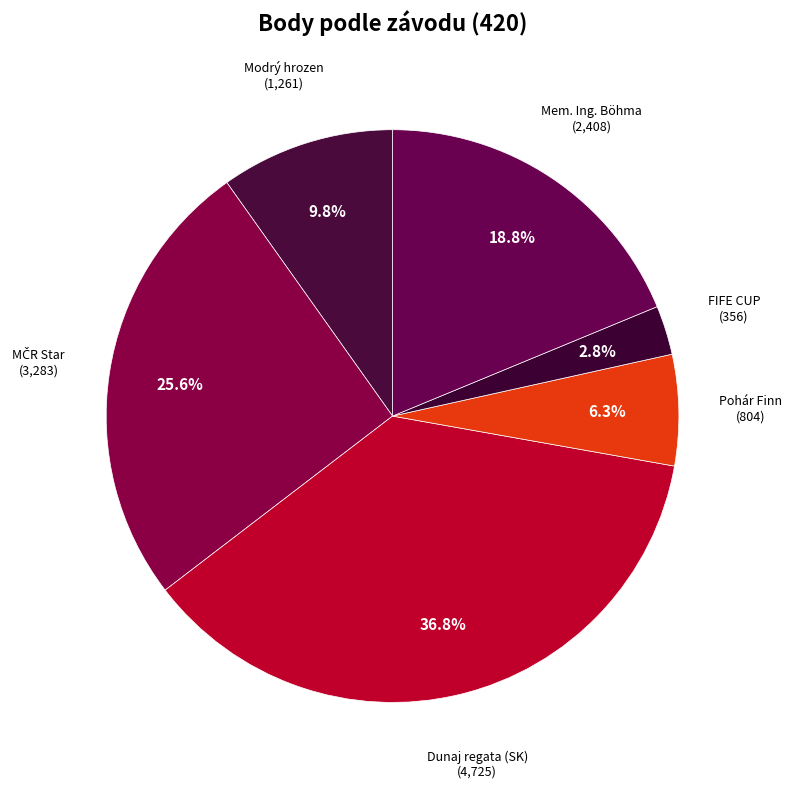

Which has a higher value, Pohár Finn or Modrý hrozen?

Modrý hrozen